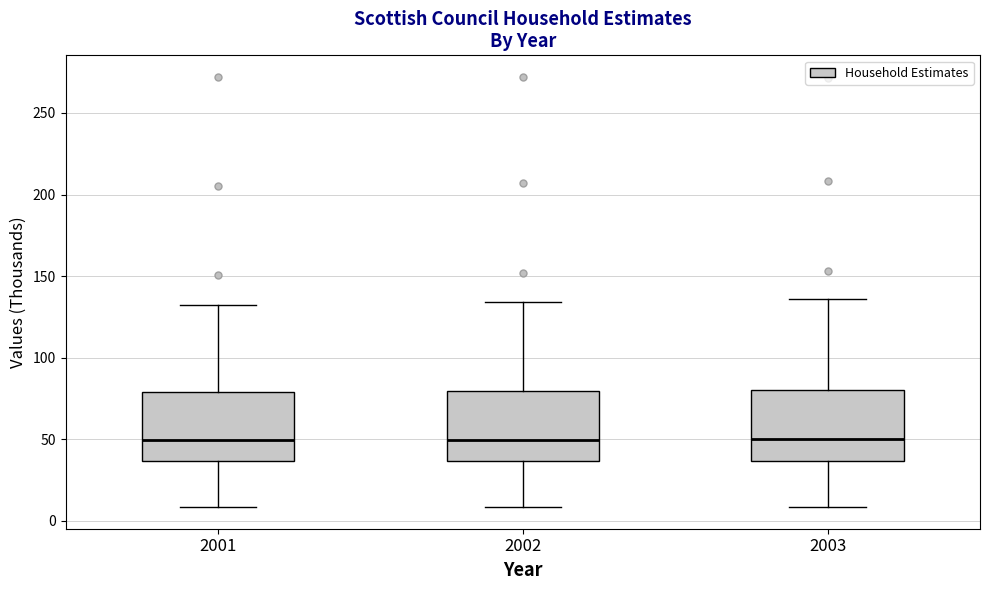

Reading left to right, transcribe this box plot: for each box, give where its median line is, the range the box spans, and where its two whiskers end, as read against the y-axis. The values are not printed on the chart, so give them approximately, as read against the axis.

2001: median 50, box 35 to 80, whiskers 10 to 135
2002: median 50, box 35 to 80, whiskers 10 to 135
2003: median 50, box 35 to 80, whiskers 10 to 135